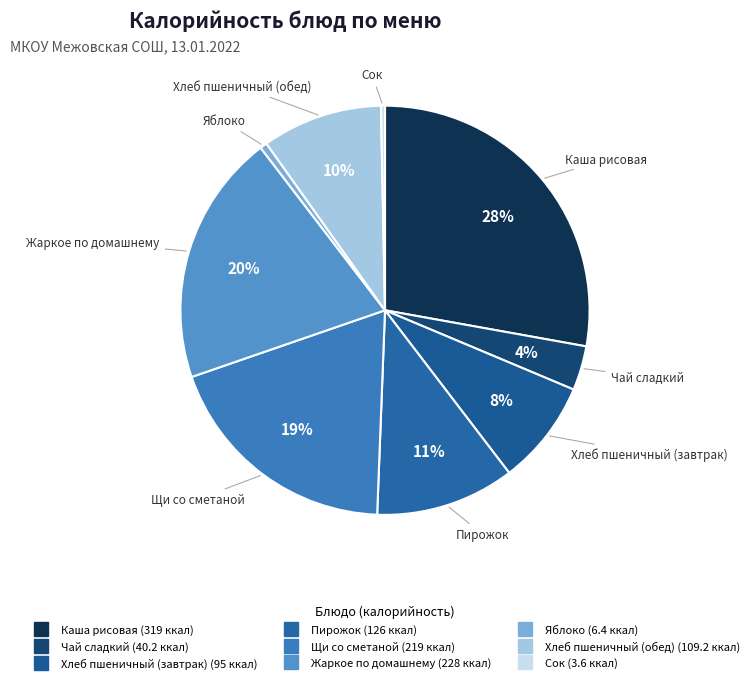

Do Щи со сметаной and Сок together represent more than half of the pie?

No